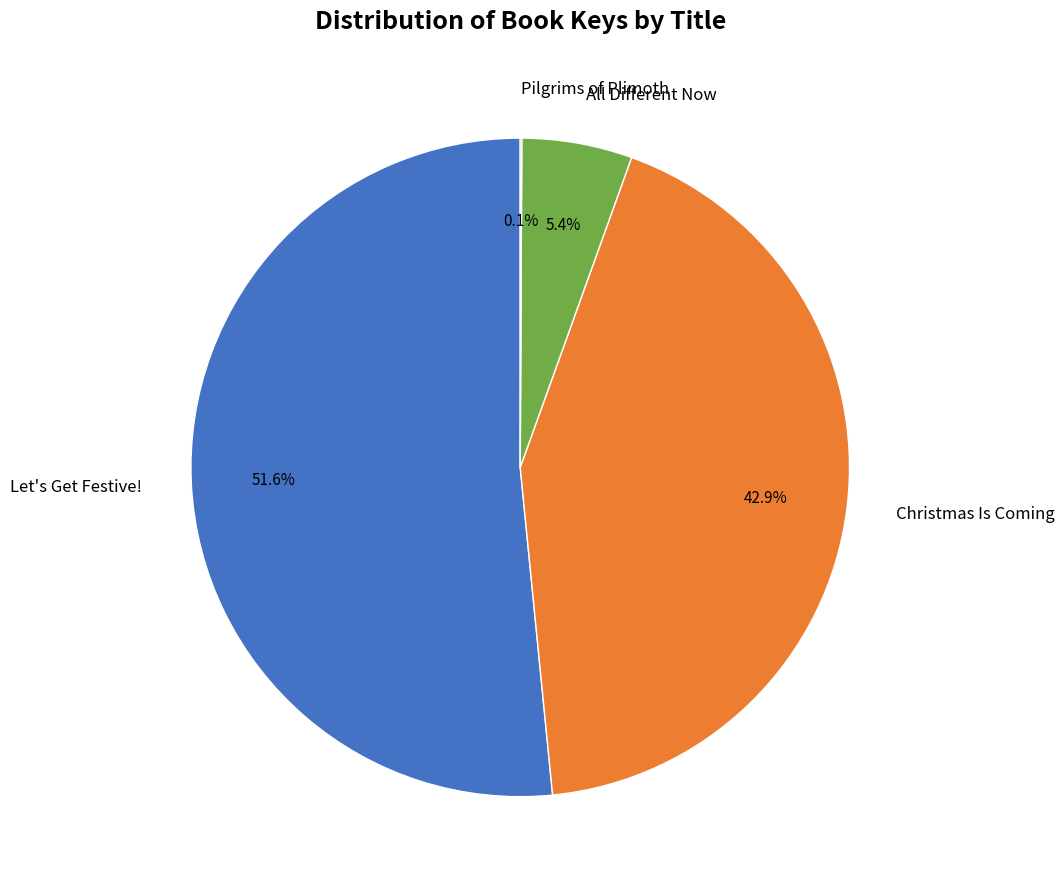

Which slice represents more than half of the pie?

Let's Get Festive!